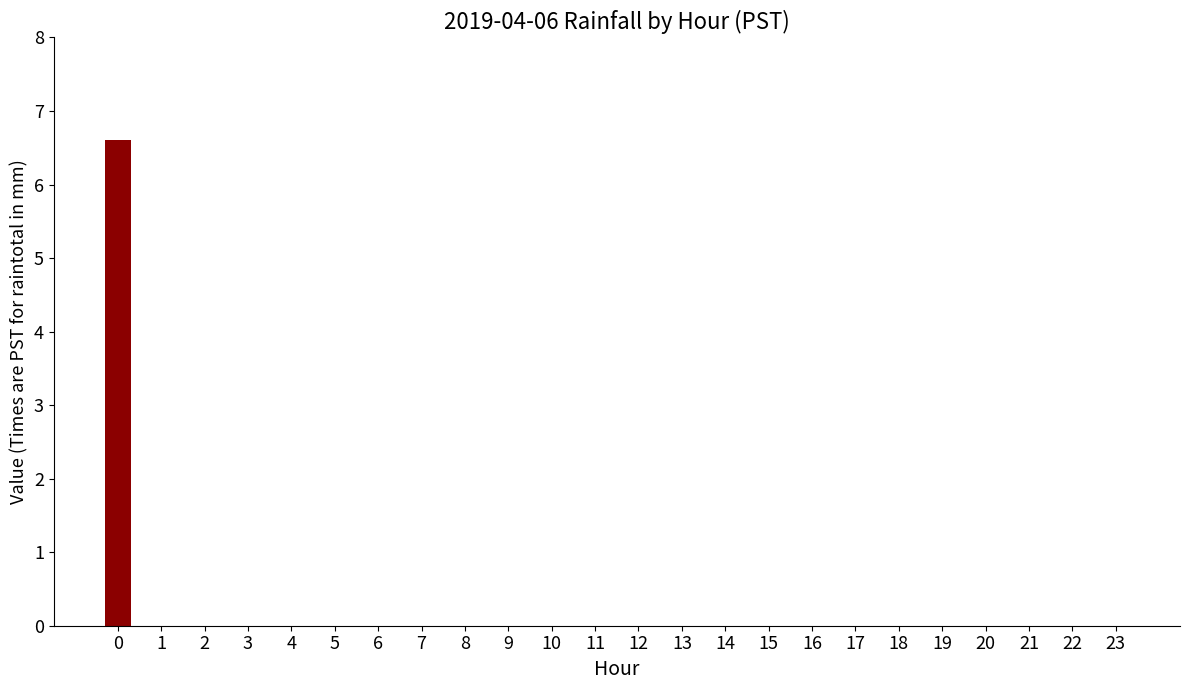

Is it true that the value at 17 is 0.0?

True